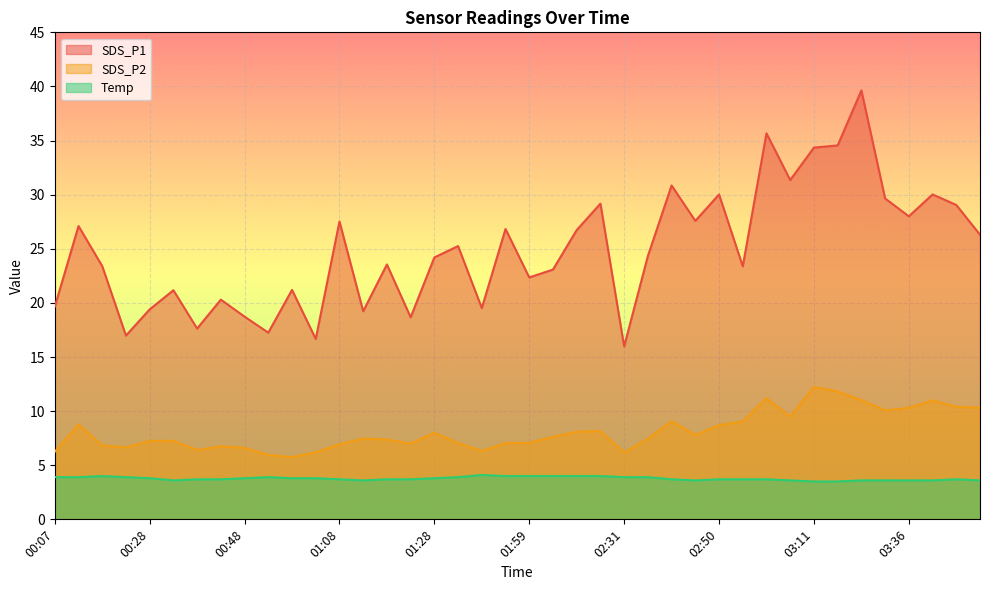

What is the difference between the SDS_P1 values at 03:11 and 03:31?

4.7